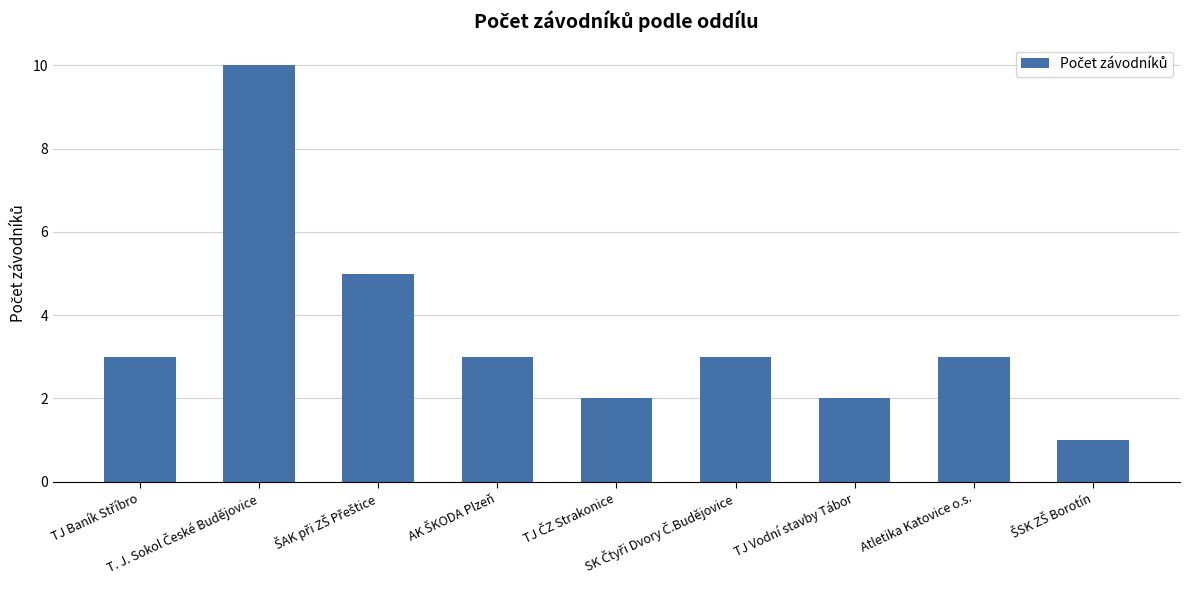

What is the maximum value shown in the chart?

10